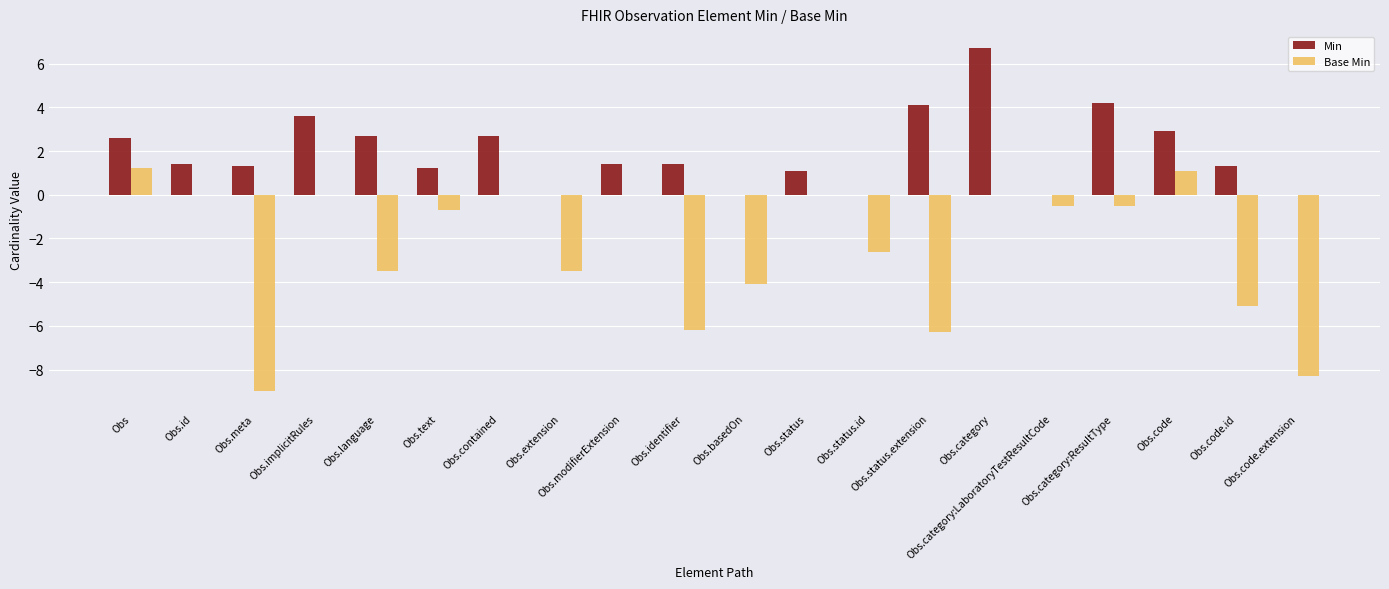

Is the value of Base Min at Obs.meta greater than the value of Min at Obs.extension?

No